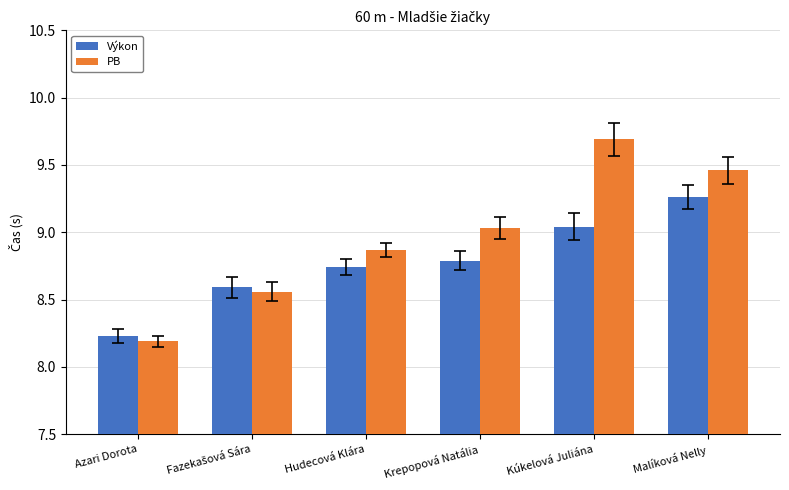

What is the sum of the Výkon values at Kúkelová Juliána and Krepopová Natália?

17.8